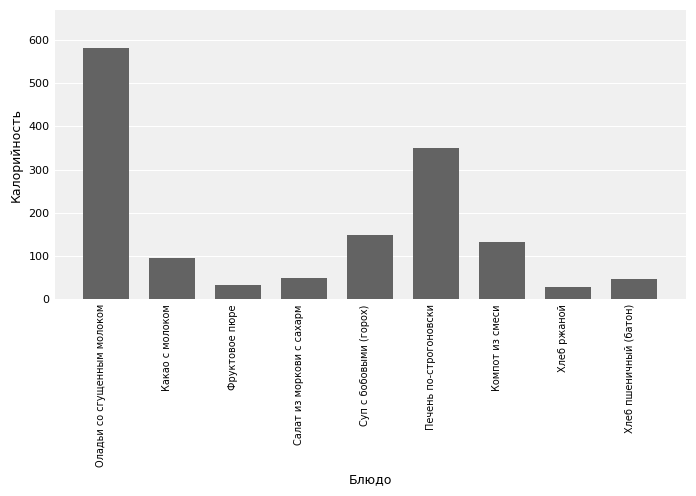

How many bars are there in total?

9